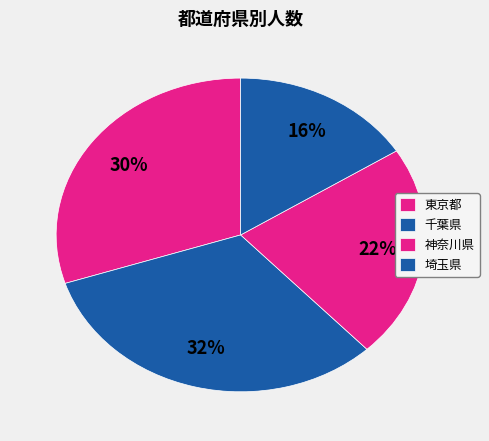

How many slices are in this pie chart?

4